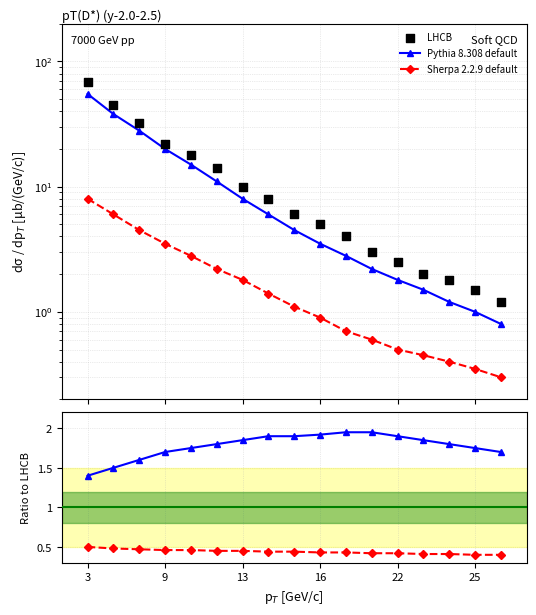

Which series reaches the maximum Y coordinate?

LHCB